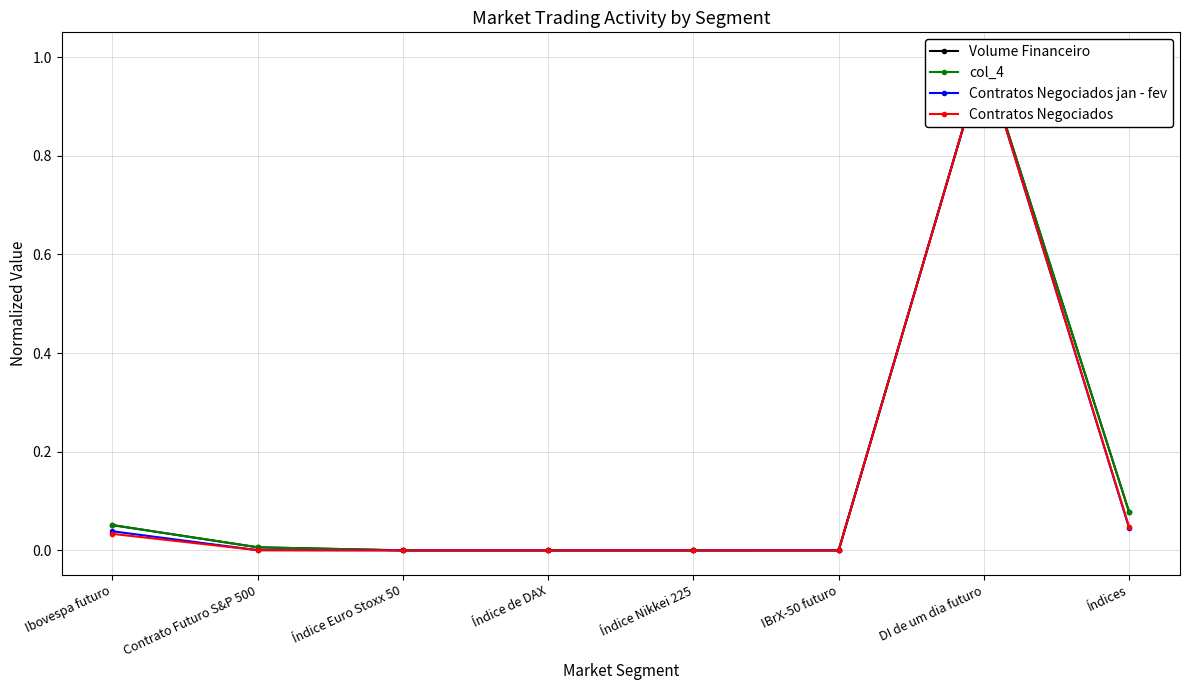

Which series has the largest total across all categories?

col_4